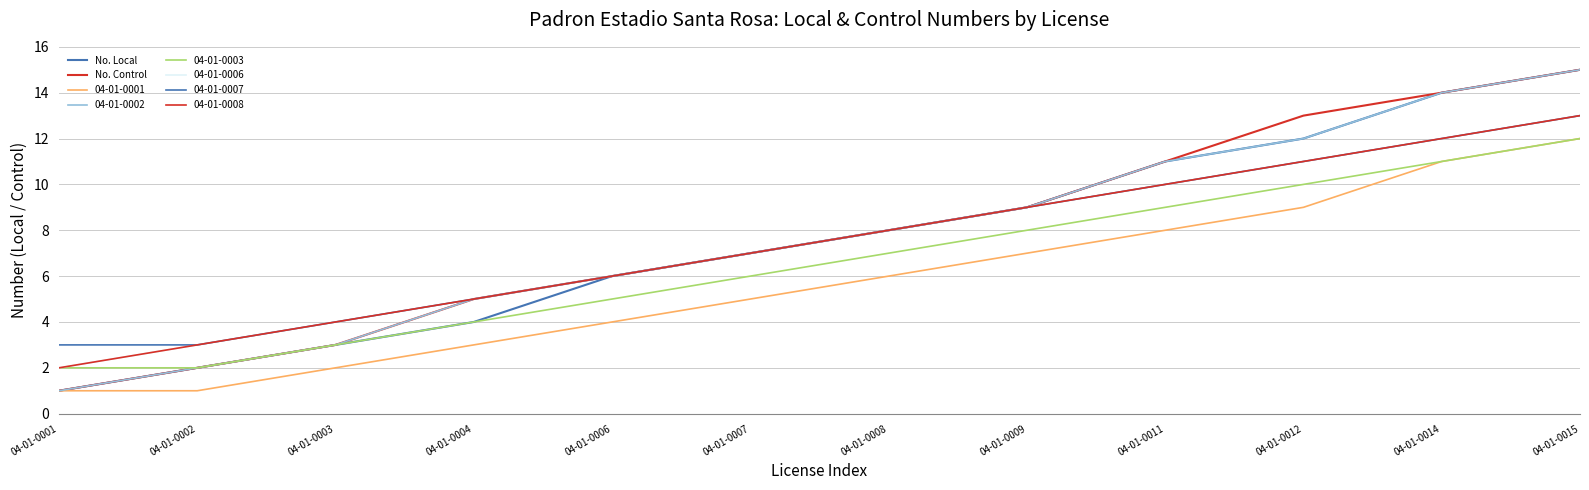

Does the chart display data point markers on the line(s)?

No